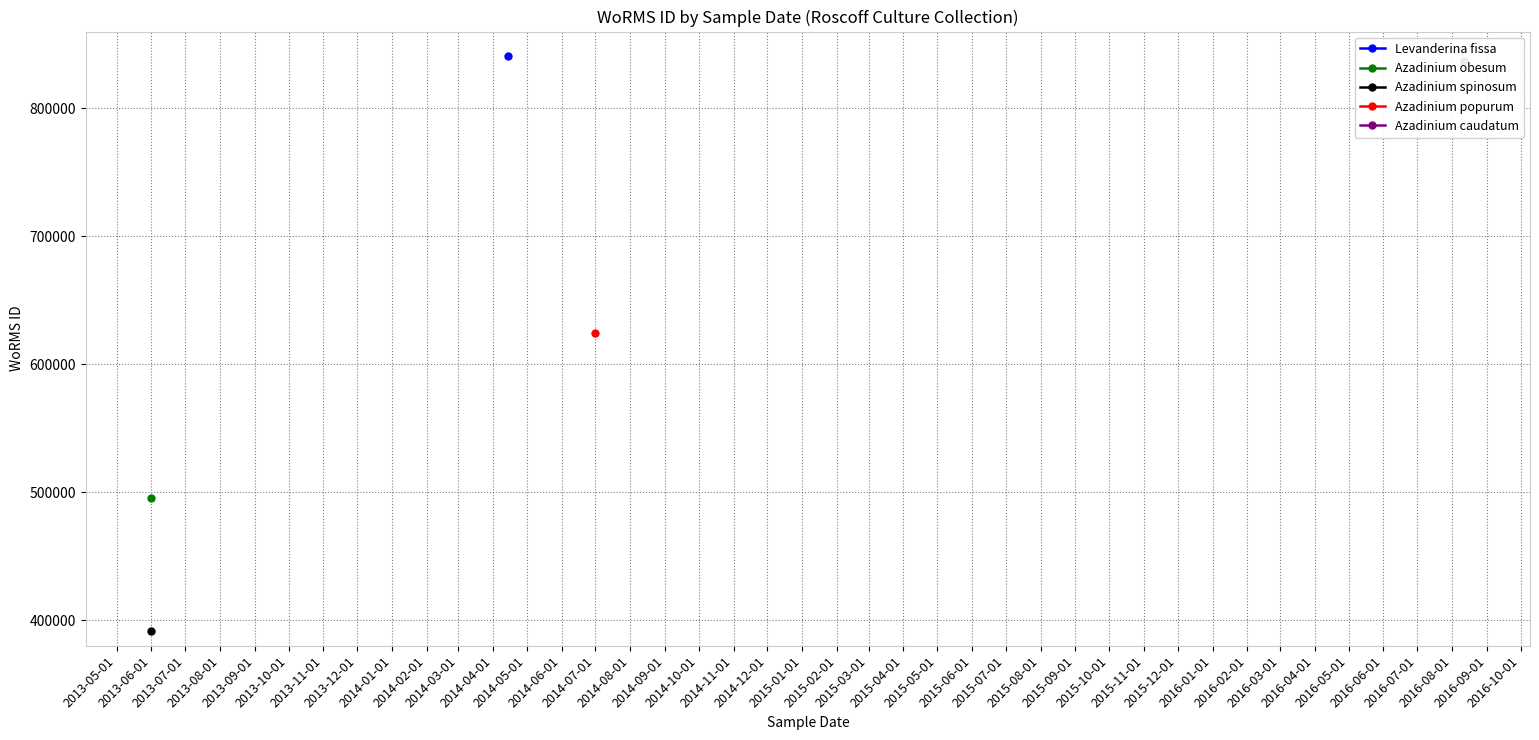

Is it true that the value at 2016-08-12 is 837075?

True